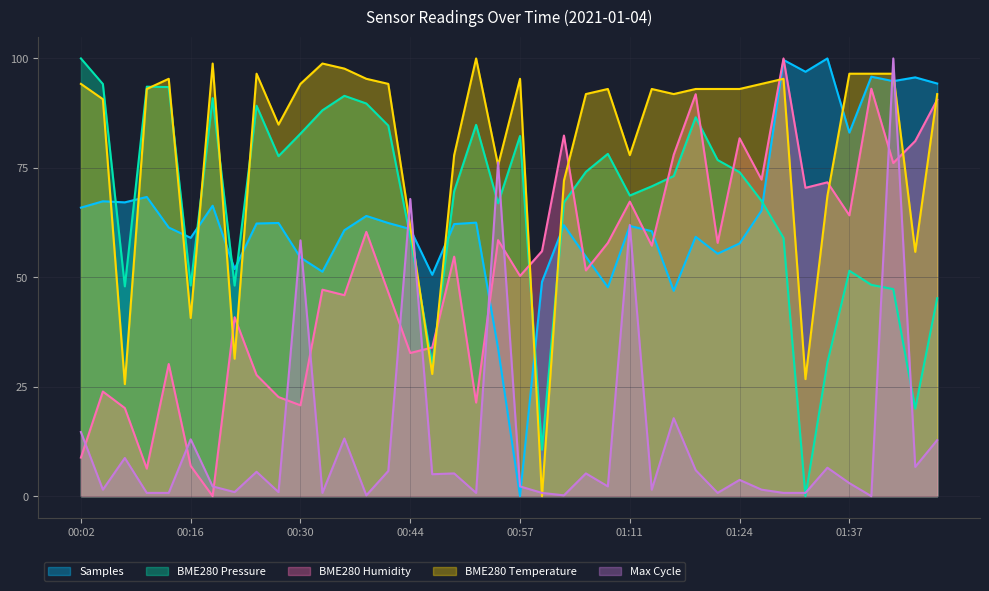

Reading left to right, transcribe all the data shown in this chart.

Samples: 00:02=65.9	00:05=67.4	00:08=67.1	00:11=68.4	00:13=61.4	00:16=59.0	00:19=66.4	00:22=51.9	00:25=62.3	00:27=62.4	00:30=54.5	00:33=51.3	00:35=60.8	00:38=64.0	00:41=62.4	00:44=61.0	00:46=50.6	00:49=62.2	00:52=62.5	00:55=33.8	00:57=0.0	01:00=49.0	01:03=61.9	01:06=54.7	01:08=47.7	01:11=61.7	01:13=60.5	01:16=46.9	01:19=59.3	01:21=55.4	01:24=57.7	01:26=65.2	01:29=99.7	01:32=97.0	01:35=100.0	01:37=83.1	01:40=95.8	01:43=94.8	01:46=95.7	01:48=94.3
BME280_pressure: 00:02=100.0	00:05=94.2	00:08=47.9	00:11=93.5	00:13=93.5	00:16=48.1	00:19=90.9	00:22=48.1	00:25=89.2	00:27=77.7	00:30=82.8	00:33=88.1	00:35=91.5	00:38=89.7	00:41=84.7	00:44=59.2	00:46=30.2	00:49=69.6	00:52=84.8	00:55=66.9	00:57=82.3	01:00=10.6	01:03=67.1	01:06=74.1	01:08=78.2	01:11=68.7	01:13=70.8	01:16=73.1	01:19=86.6	01:21=76.8	01:24=74.0	01:26=67.4	01:29=59.0	01:32=0.0	01:35=30.5	01:37=51.5	01:40=48.3	01:43=47.3	01:46=20.0	01:48=45.2
BME280_humidity: 00:02=8.8	00:05=23.9	00:08=20.1	00:11=6.3	00:13=30.2	00:16=6.9	00:19=0.0	00:22=40.9	00:25=27.7	00:27=22.6	00:30=20.8	00:33=47.2	00:35=45.9	00:38=60.4	00:41=46.5	00:44=32.7	00:46=34.0	00:49=54.7	00:52=21.4	00:55=58.5	00:57=50.3	01:00=56.0	01:03=82.4	01:06=51.6	01:08=57.9	01:11=67.3	01:13=57.2	01:16=78.0	01:19=91.8	01:21=57.9	01:24=81.8	01:26=72.3	01:29=100.0	01:32=70.4	01:35=71.7	01:37=64.2	01:40=93.1	01:43=76.1	01:46=81.1	01:48=90.6
BME280_temperature: 00:02=94.2	00:05=90.7	00:08=25.6	00:11=93.0	00:13=95.3	00:16=40.7	00:19=98.8	00:22=31.4	00:25=96.5	00:27=84.9	00:30=94.2	00:33=98.8	00:35=97.7	00:38=95.3	00:41=94.2	00:44=61.6	00:46=27.9	00:49=77.9	00:52=100.0	00:55=75.6	00:57=95.3	01:00=0.0	01:03=72.1	01:06=91.9	01:08=93.0	01:11=77.9	01:13=93.0	01:16=91.9	01:19=93.0	01:21=93.0	01:24=93.0	01:26=94.2	01:29=95.3	01:32=26.7	01:35=68.6	01:37=96.5	01:40=96.5	01:43=96.5	01:46=55.8	01:48=91.9
Max_cycle: 00:02=14.7	00:05=1.5	00:08=8.7	00:11=0.7	00:13=0.7	00:16=13.0	00:19=2.2	00:22=0.9	00:25=5.6	00:27=0.9	00:30=58.4	00:33=0.7	00:35=13.2	00:38=0.2	00:41=5.8	00:44=67.9	00:46=5.0	00:49=5.2	00:52=0.7	00:55=76.3	00:57=2.2	01:00=0.7	01:03=0.2	01:06=5.2	01:08=2.2	01:11=62.0	01:13=1.5	01:16=17.8	01:19=5.9	01:21=0.7	01:24=3.7	01:26=1.5	01:29=0.7	01:32=0.7	01:35=6.5	01:37=3.0	01:40=0.0	01:43=100.0	01:46=6.7	01:48=12.8